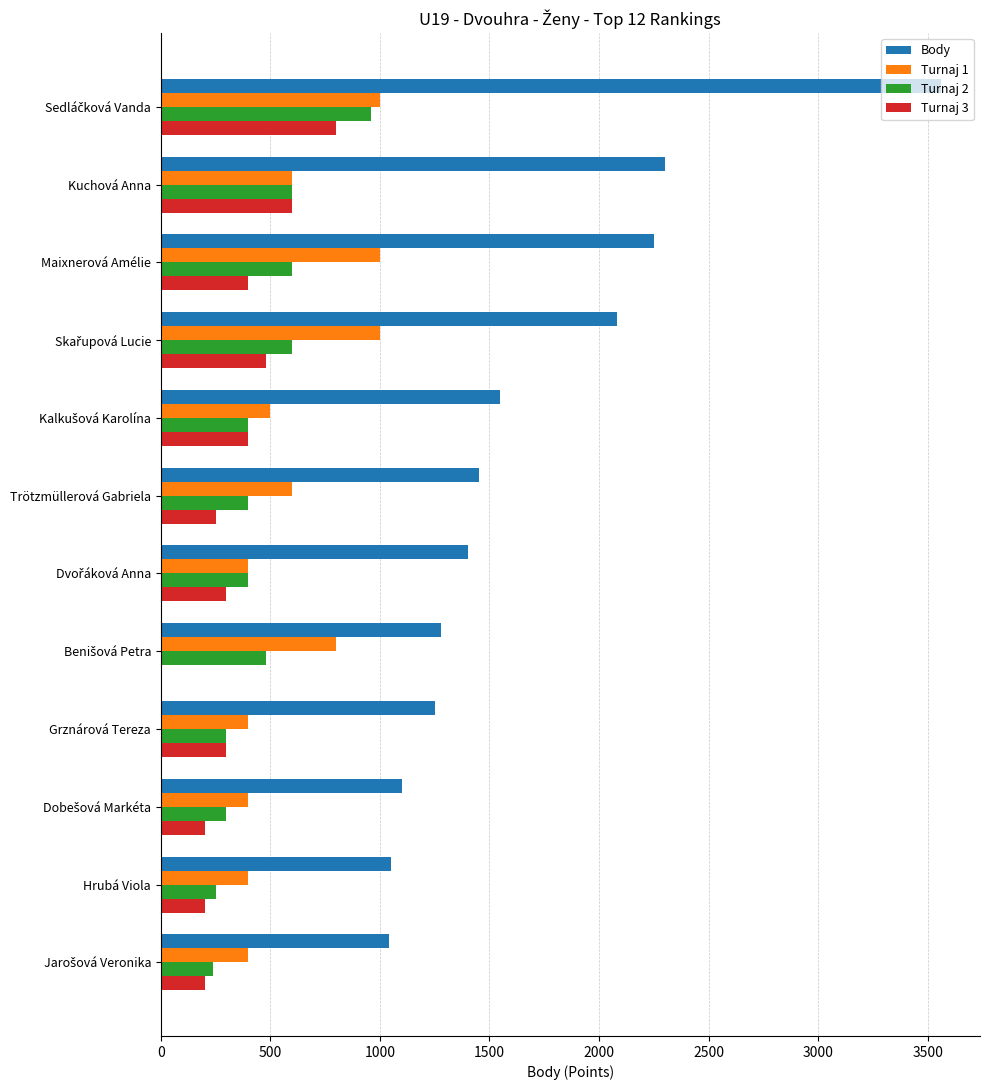

Which series has the largest total across all categories?

Body